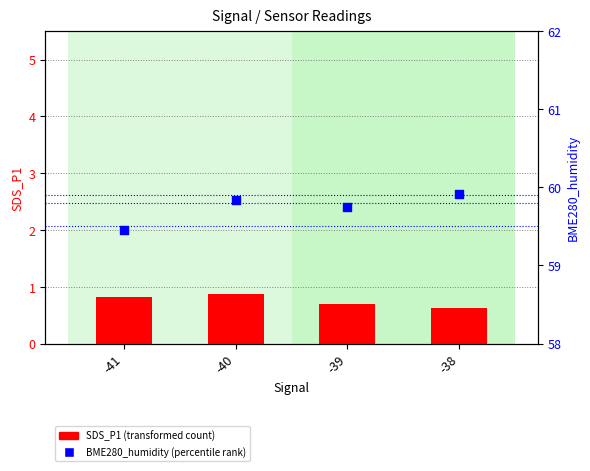

At which category is the sum across all series the highest?

-40